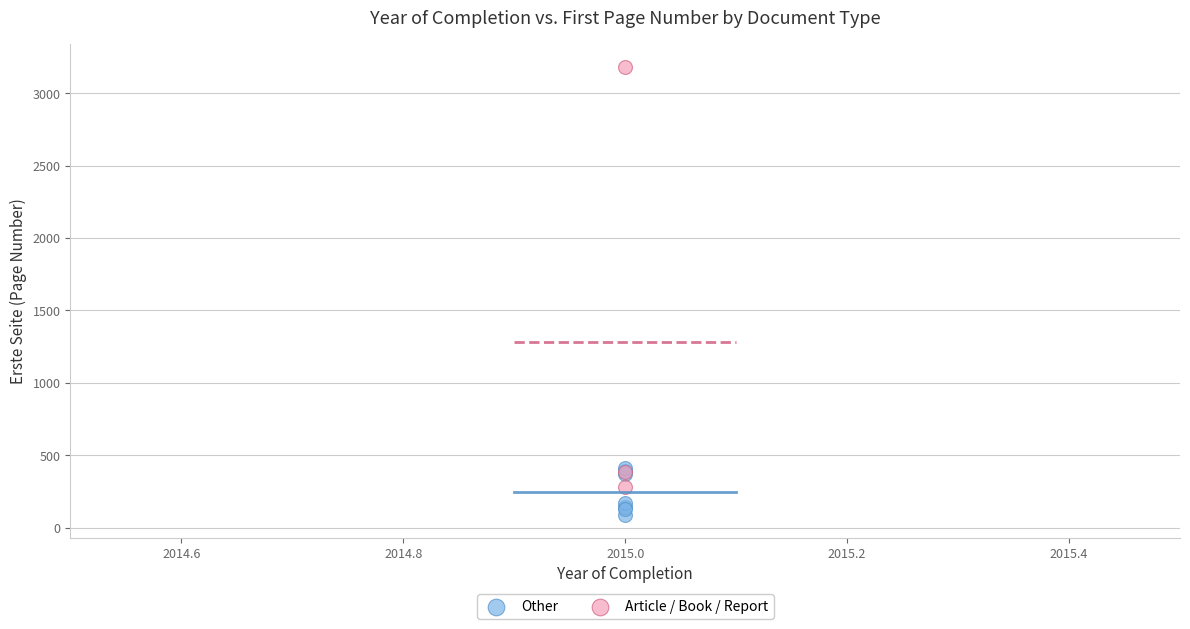

Which series reaches the maximum Y coordinate?

Article / Book / Report